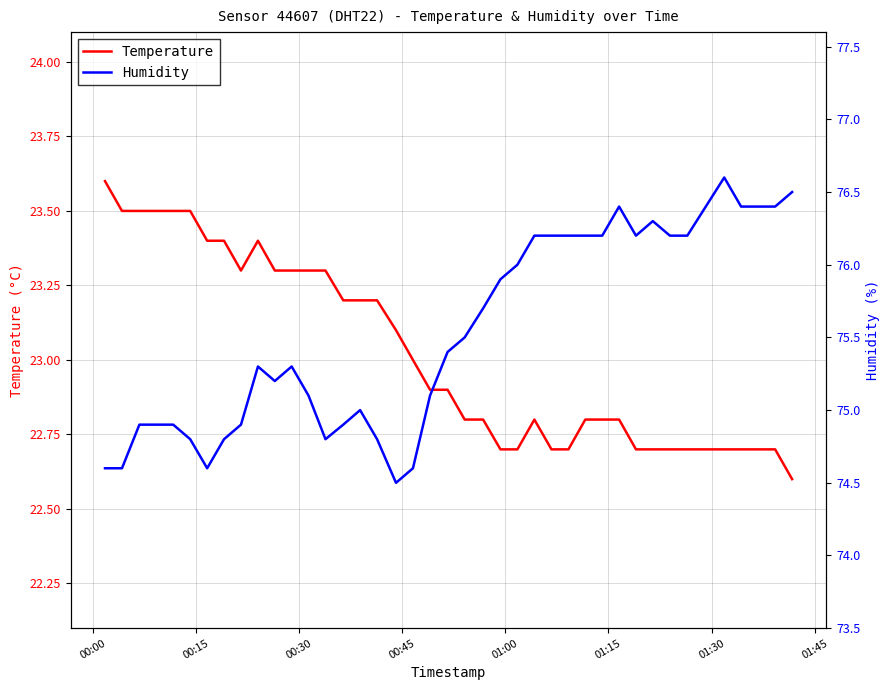

What is the value of the Humidity point at the 33rd from the left?

76.3